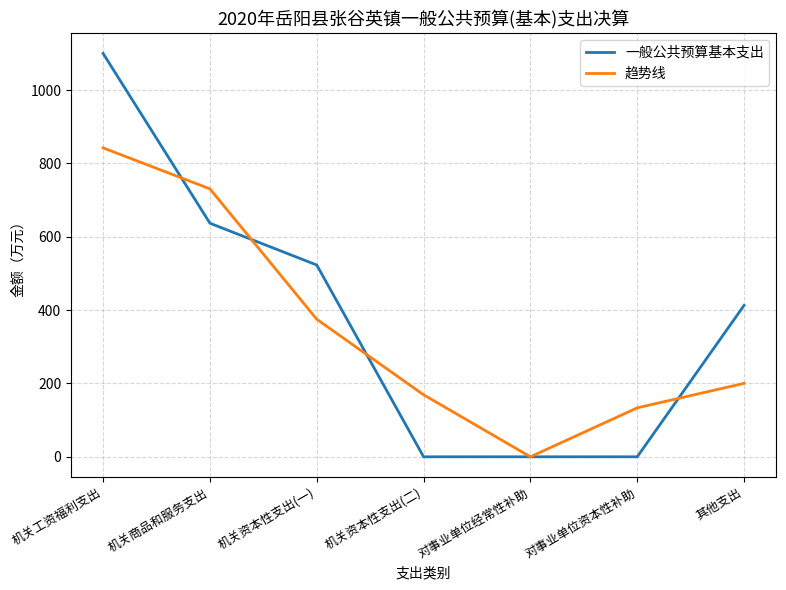

Is this an area chart (filled region under the line)?

No